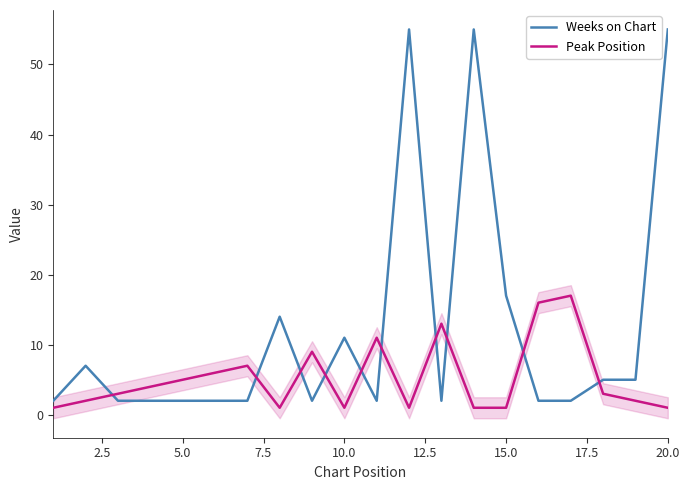

True or false: Weeks on Chart and Peak Position intersect in this chart.

True